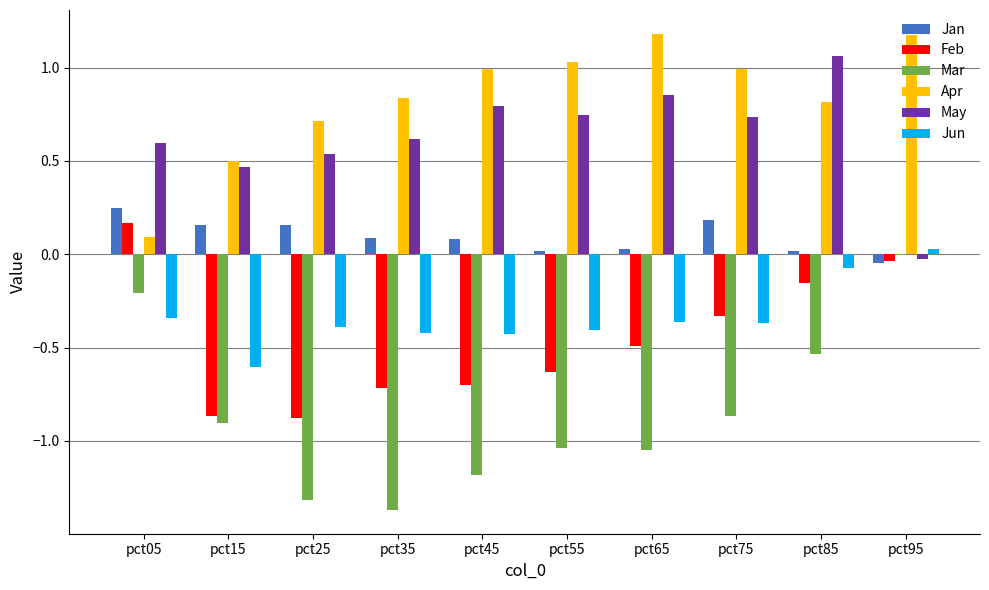

Is it true that Jun equals -0.2 at pct65?

False